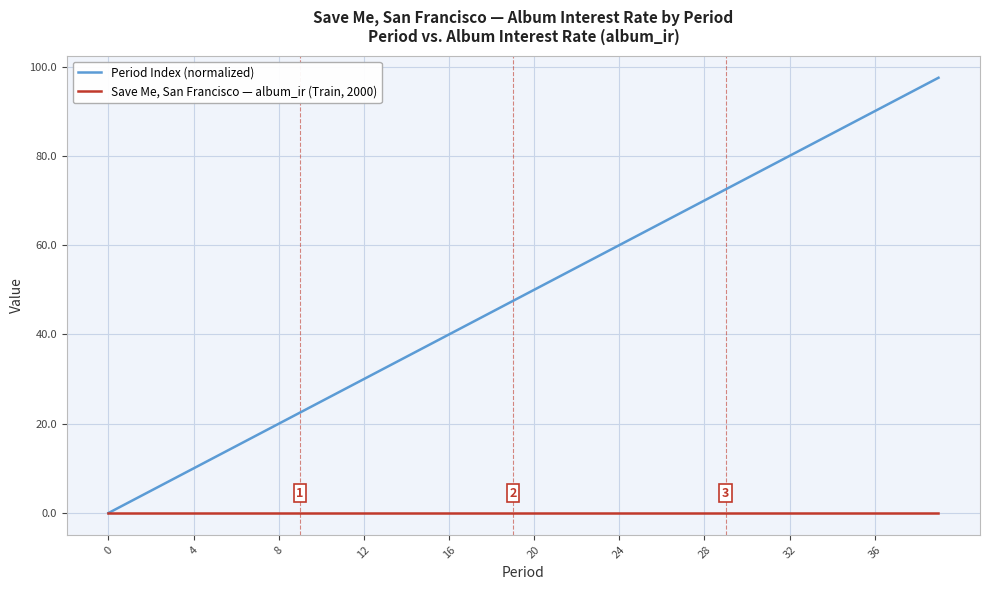

Rank the series by their maximum value, from lowest to highest.

Save Me, San Francisco — album_ir (Train, 2000), Period Index (normalized)